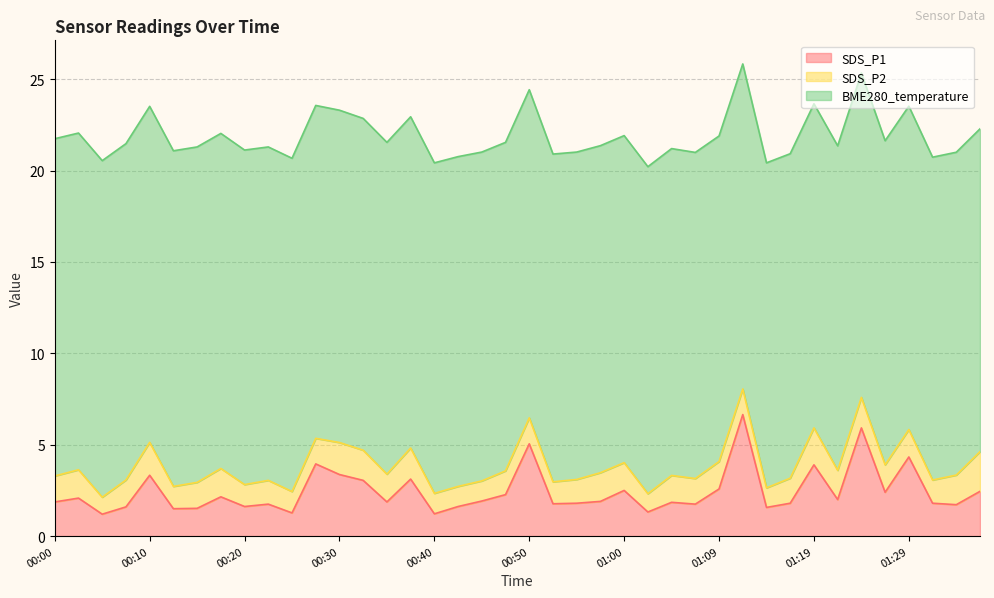

True or false: BME280_temperature has a value of 17.9 at 00:54.

True